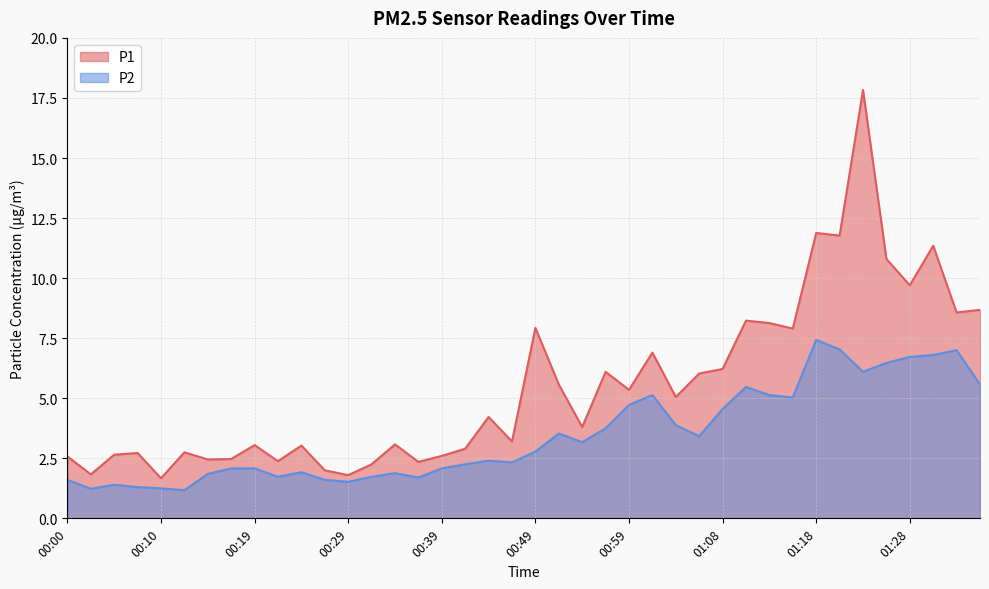

Is the value of P2 at 00:27 greater than the value of P1 at 01:23?

No